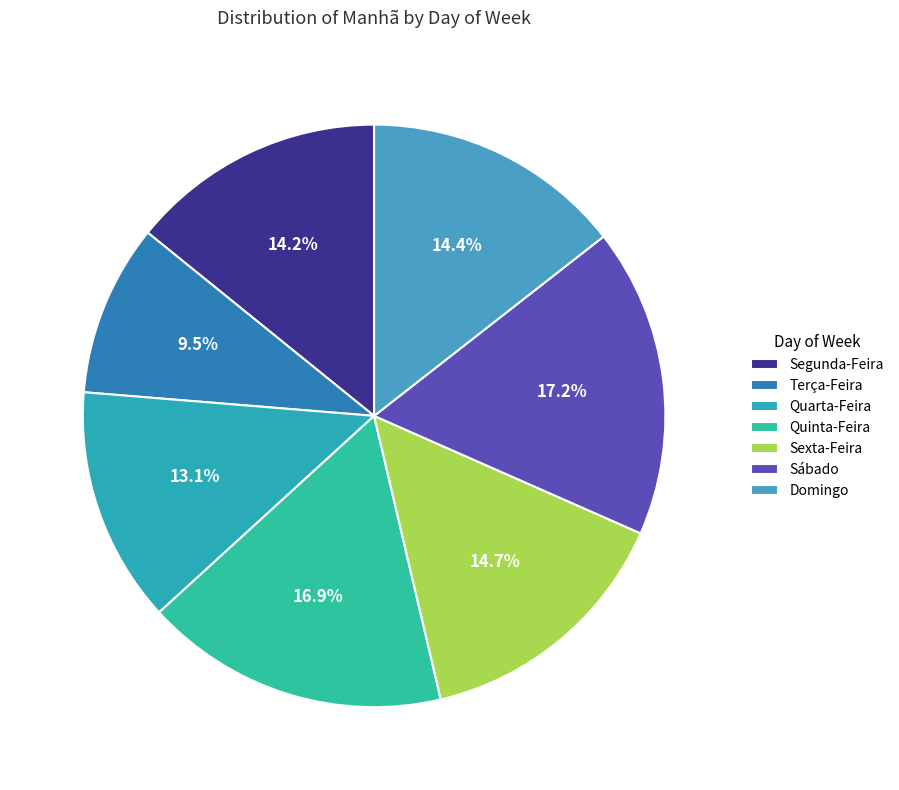

Approximately how many times larger is the value at Quinta-Feira compared to Sábado?

1.0